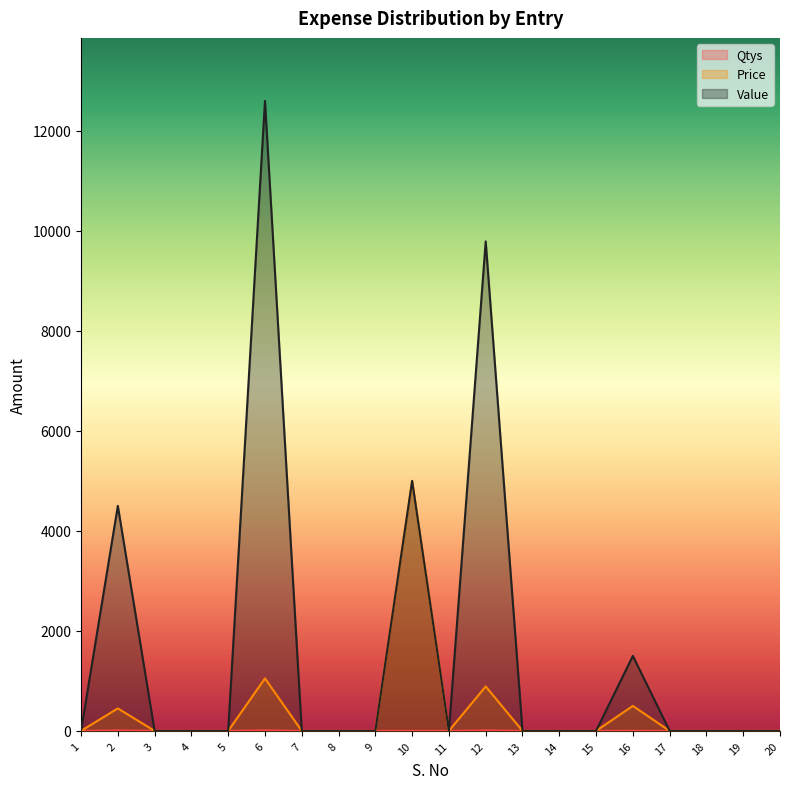

Which series has the widest spread of values?

Value